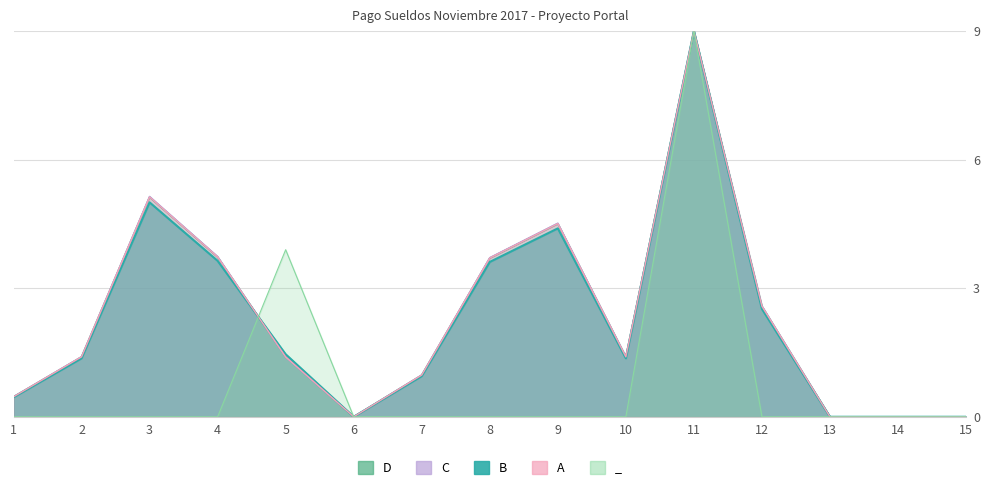

Between 1 and 8, which series saw the biggest shift?

Neto